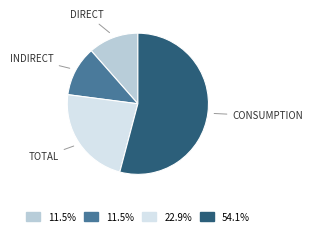

How many slices are in this pie chart?

4